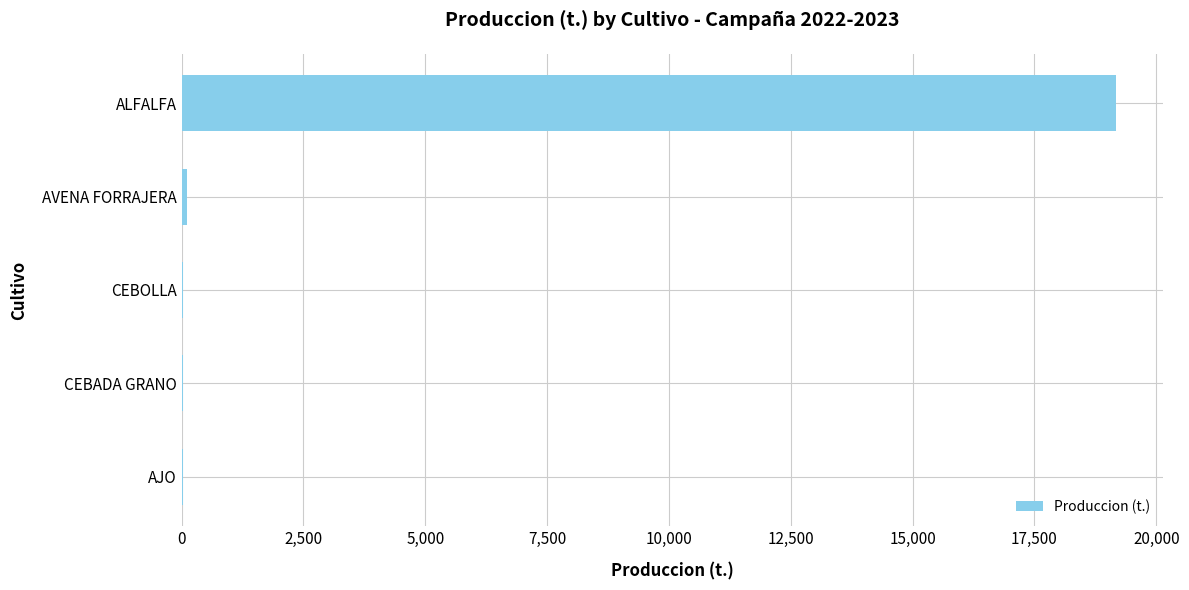

Count the number of data series in this chart.

1